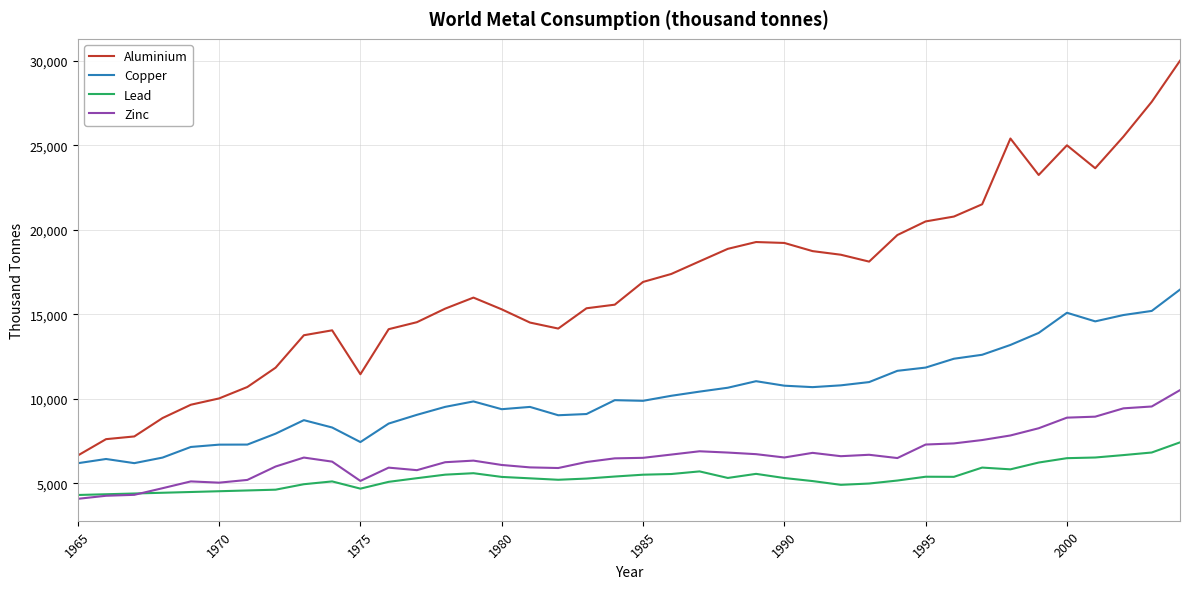

List the series in order of their peak value, highest first.

Aluminium, Copper, Zinc, Lead